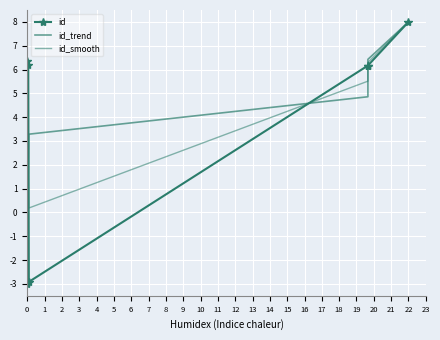

How many positive values does the id_trend series have?

6